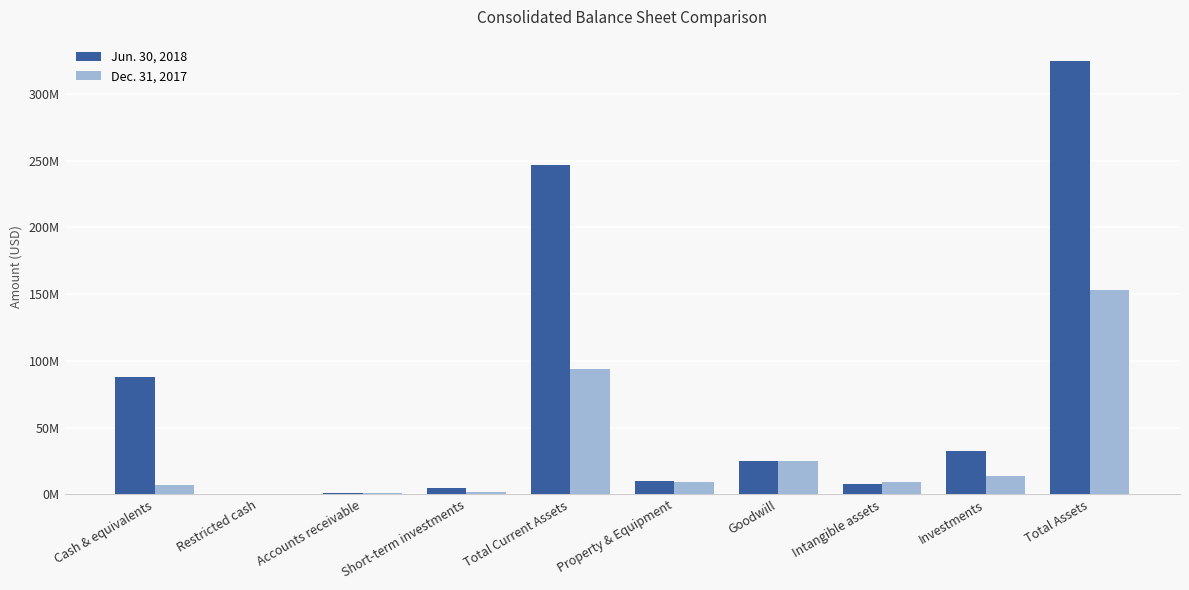

Are the bars horizontal?

No